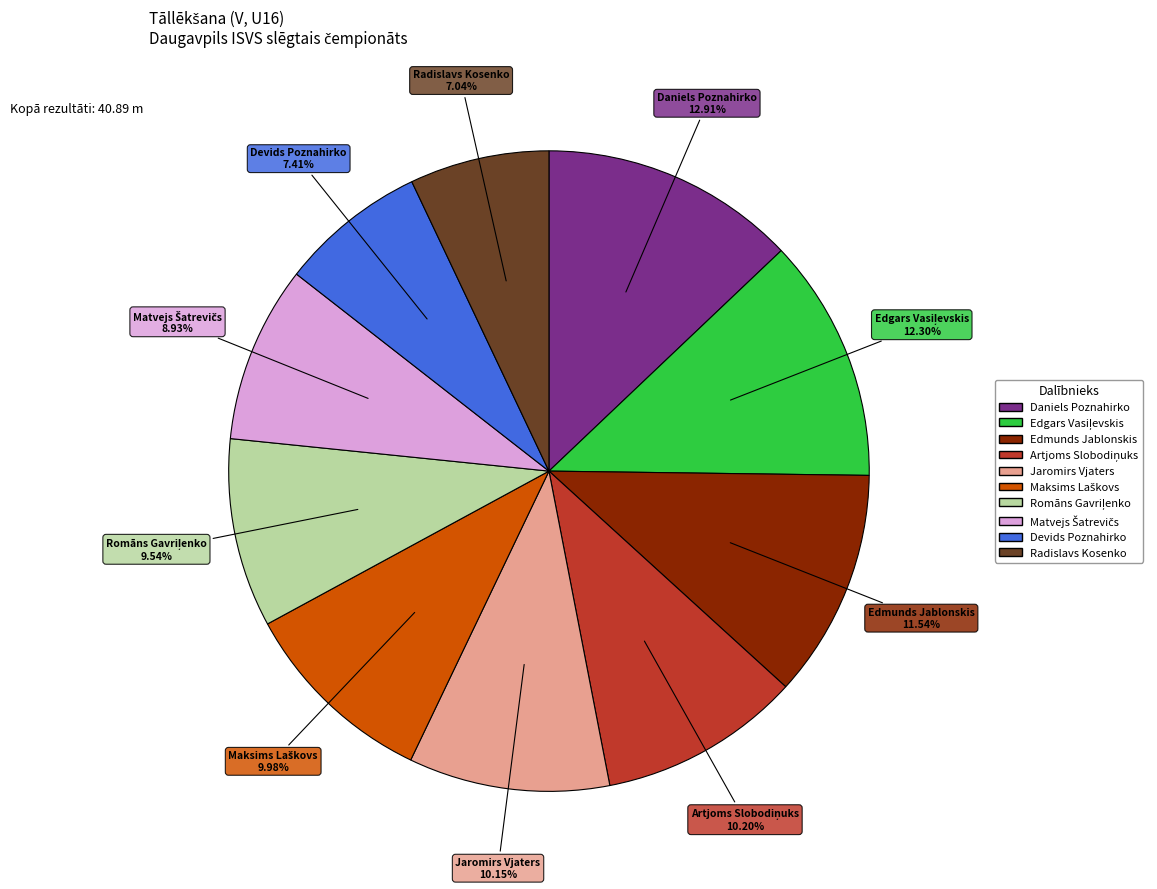

Do Jaromirs Vjaters and Radislavs Kosenko together represent more than half of the pie?

No